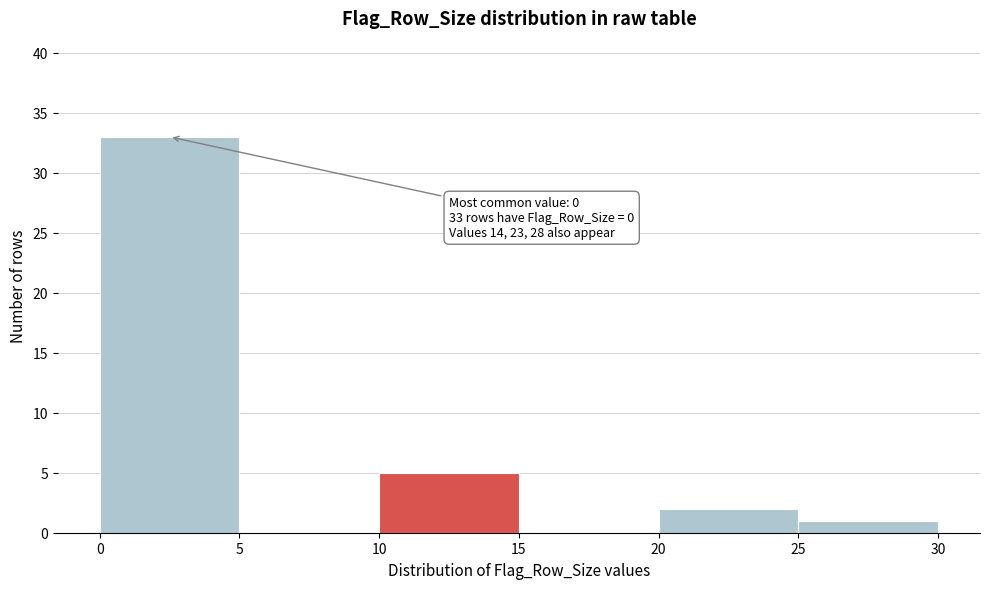

Over which range of the x-axis is the bar tallest?

0 to 5